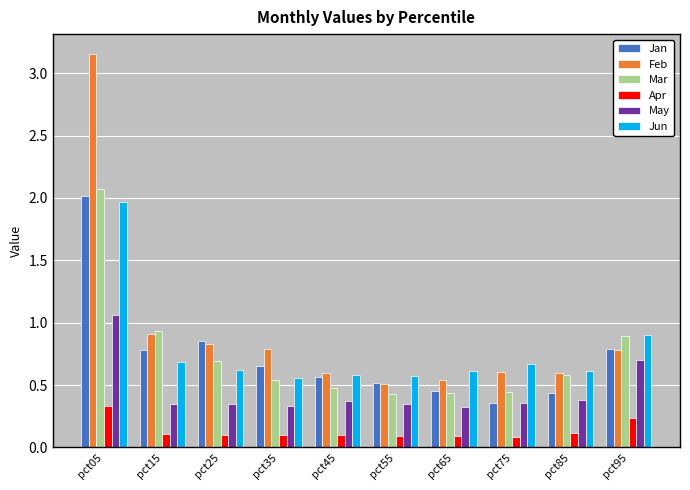

What is the sum of the Jun values at pct45 and pct65?

1.2